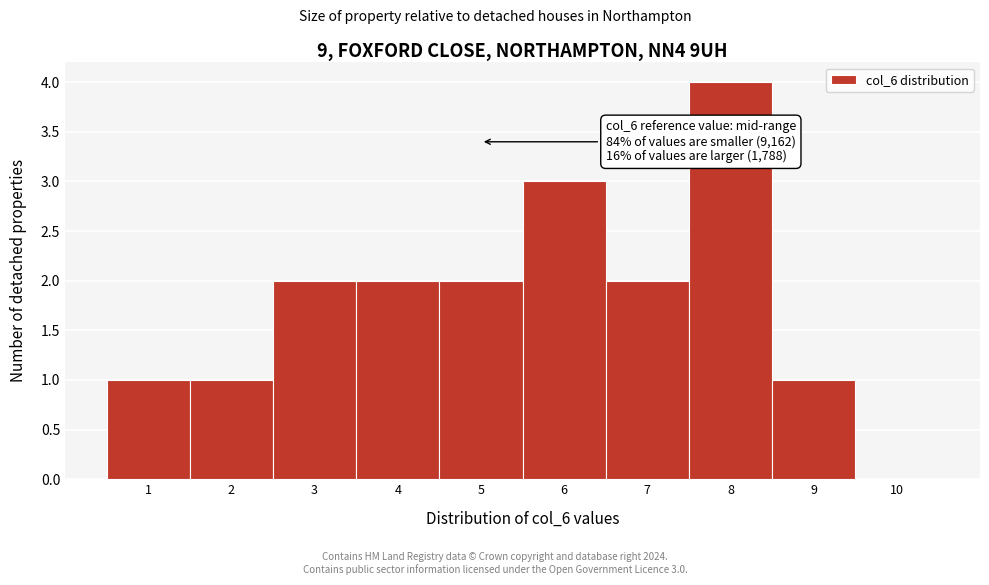

Which range on the x-axis has the tallest bar?

7.5 to 8.5